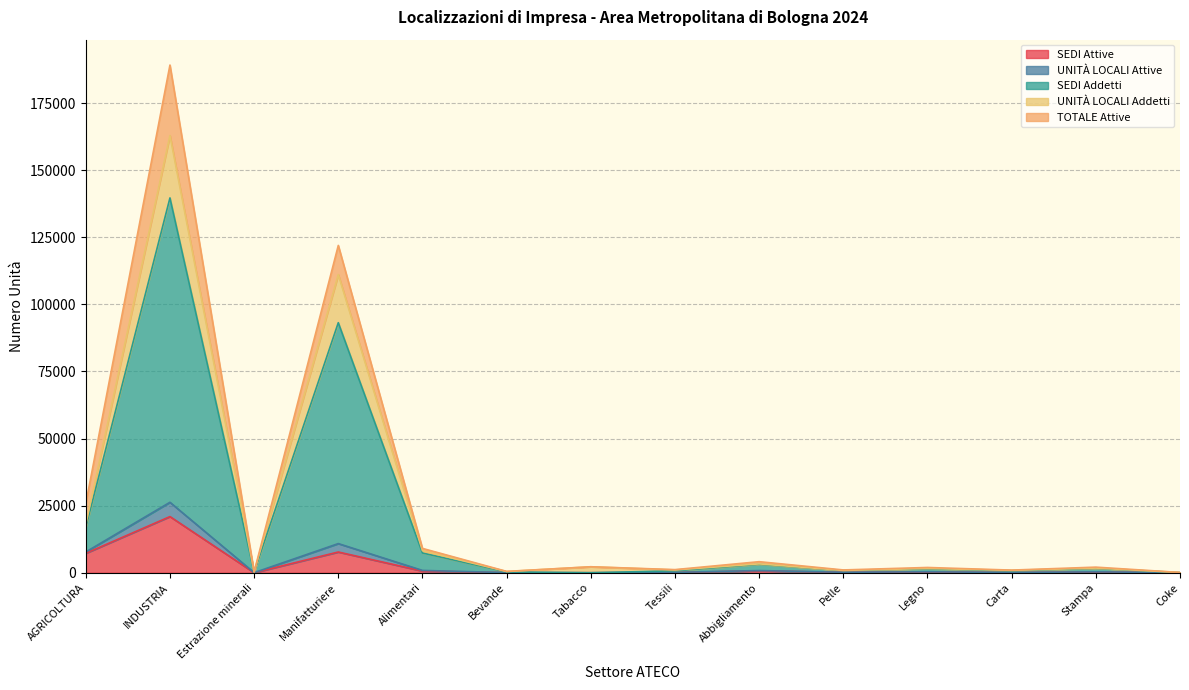

True or false: UNITÀ LOCALI Attive and SEDI Attive intersect in this chart.

False